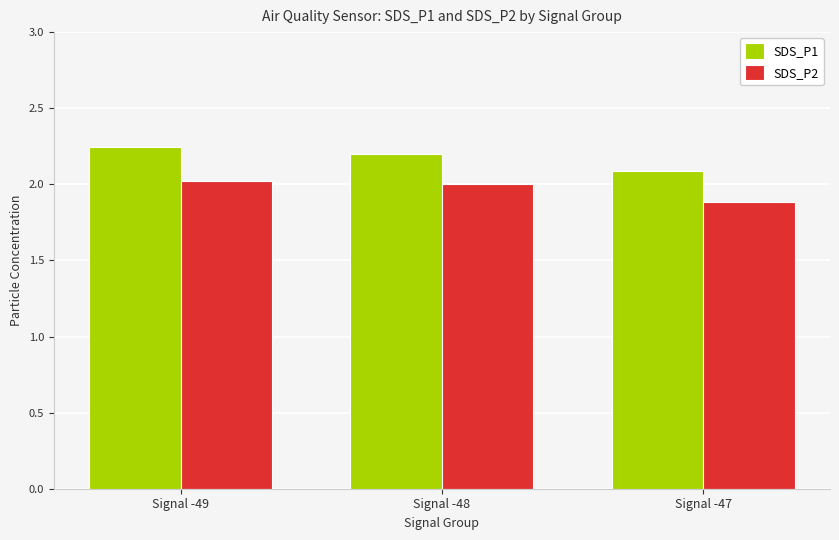

Which series has the largest total across all categories?

SDS_P1